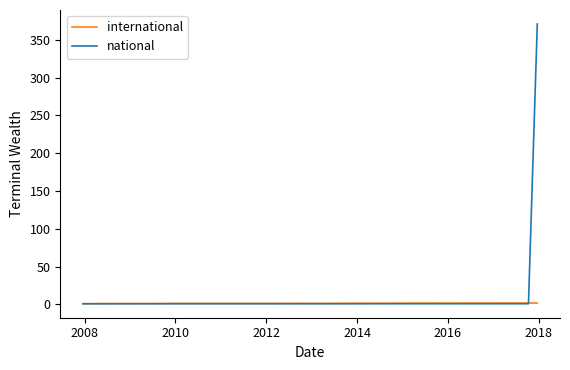

List the series in order of their overall mean, lowest first.

international, national